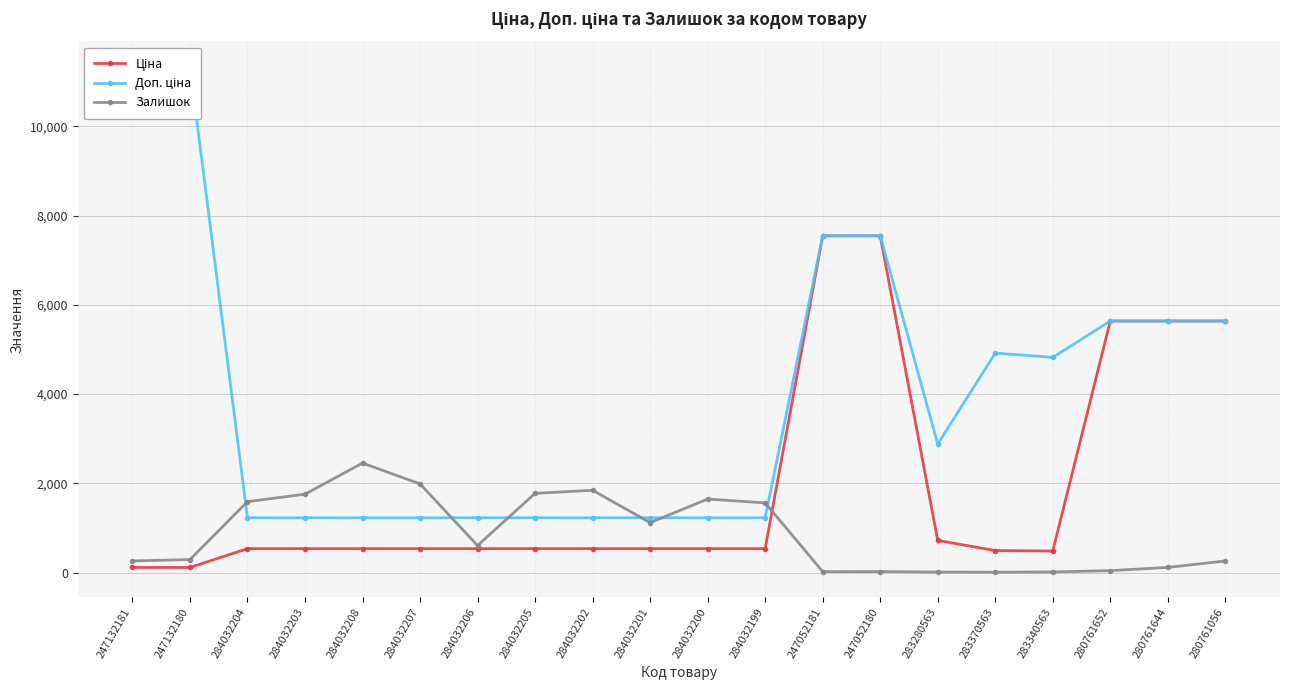

Reading right to left, transcribe all the data shown in this chart.

Ціна: 280761056=5636.0	280761644=5636.0	280761652=5636.0	283340563=482.1	283370563=491.7	283280563=719.6	247052180=7545.9	247052181=7545.9	284032199=535.4	284032200=535.4	284032201=535.4	284032202=535.4	284032205=535.4	284032206=535.4	284032207=535.4	284032208=535.4	284032203=535.4	284032204=535.4	247132180=113.3	247132181=113.3
Доп. ціна: 280761056=5636.0	280761644=5636.0	280761652=5636.0	283340563=4821.4	283370563=4917.4	283280563=2878.5	247052180=7545.9	247052181=7545.9	284032199=1227.2	284032200=1227.2	284032201=1227.2	284032202=1227.2	284032205=1227.2	284032206=1227.2	284032207=1227.2	284032208=1227.2	284032203=1227.2	284032204=1227.2	247132180=11334.0	247132181=11334.0
Залишок: 280761056=259.0	280761644=115.0	280761652=42.0	283340563=13.0	283370563=8.0	283280563=11.0	247052180=21.0	247052181=20.0	284032199=1561.0	284032200=1646.0	284032201=1118.0	284032202=1843.0	284032205=1775.0	284032206=605.0	284032207=1986.0	284032208=2453.0	284032203=1756.0	284032204=1588.0	247132180=290.0	247132181=260.0